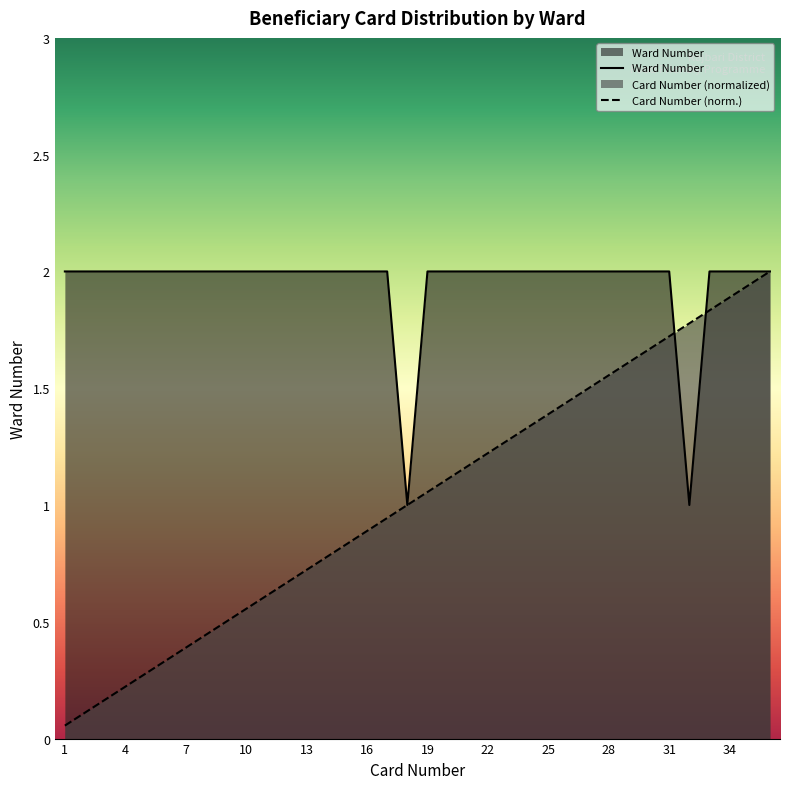

Reading left to right, list all the values displayed in this chart.

Ward Number: 1=2.0	2=2.0	3=2.0	4=2.0	5=2.0	6=2.0	7=2.0	8=2.0	9=2.0	10=2.0	11=2.0	12=2.0	13=2.0	14=2.0	15=2.0	16=2.0	17=2.0	18=1.0	19=2.0	20=2.0	21=2.0	22=2.0	23=2.0	24=2.0	25=2.0	26=2.0	27=2.0	28=2.0	29=2.0	30=2.0	31=2.0	32=1.0	33=2.0	34=2.0	35=2.0	36=2.0
Card Number: 1=0.1	2=0.1	3=0.2	4=0.2	5=0.3	6=0.3	7=0.4	8=0.4	9=0.5	10=0.6	11=0.6	12=0.7	13=0.7	14=0.8	15=0.8	16=0.9	17=0.9	18=1.0	19=1.1	20=1.1	21=1.2	22=1.2	23=1.3	24=1.3	25=1.4	26=1.4	27=1.5	28=1.6	29=1.6	30=1.7	31=1.7	32=1.8	33=1.8	34=1.9	35=1.9	36=2.0